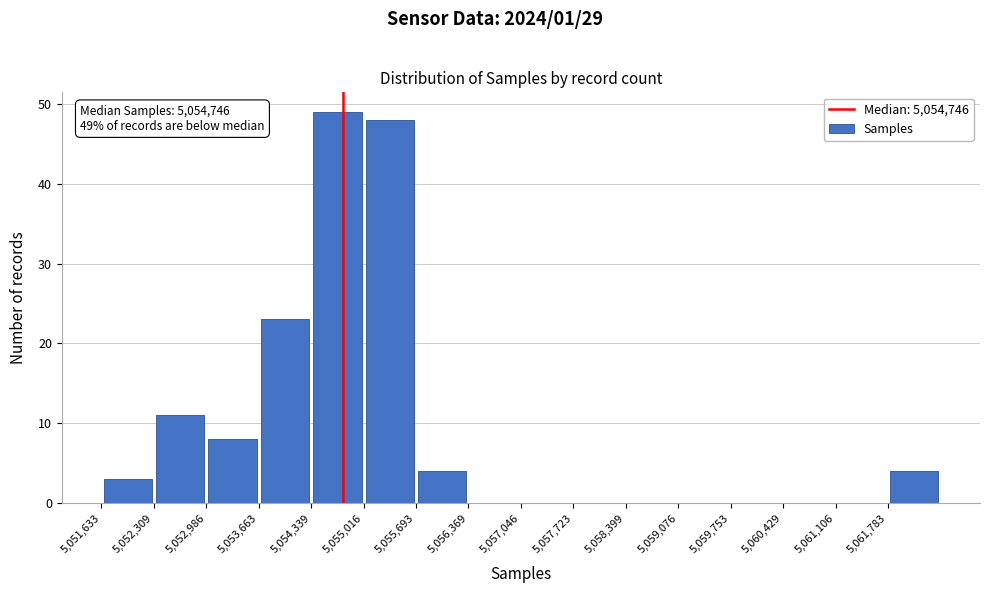

Which range on the x-axis has the tallest bar?

5054300 to 5055000